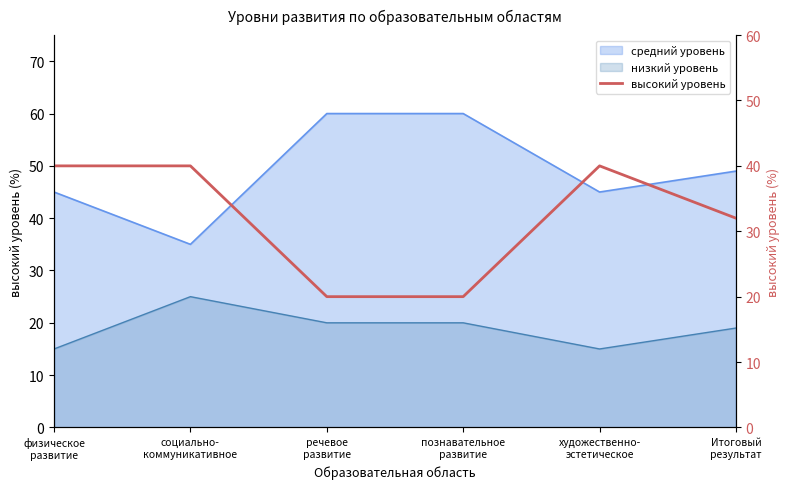

Which label corresponds to the largest value in the chart?

физическое
развитие